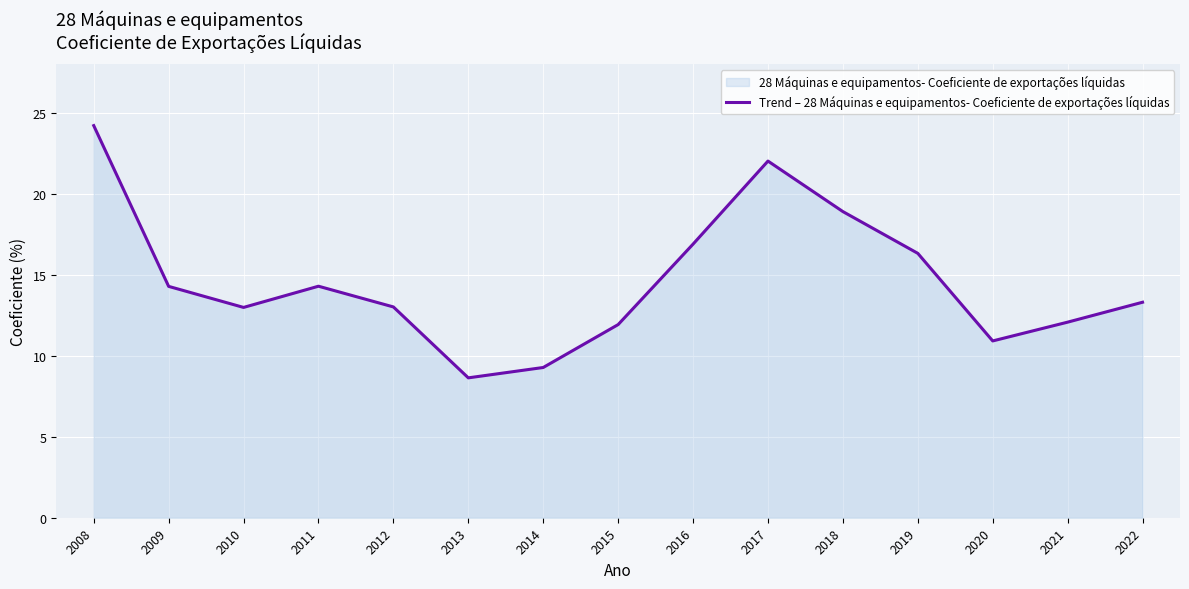

What is the value of the 12th point from the left?

16.3